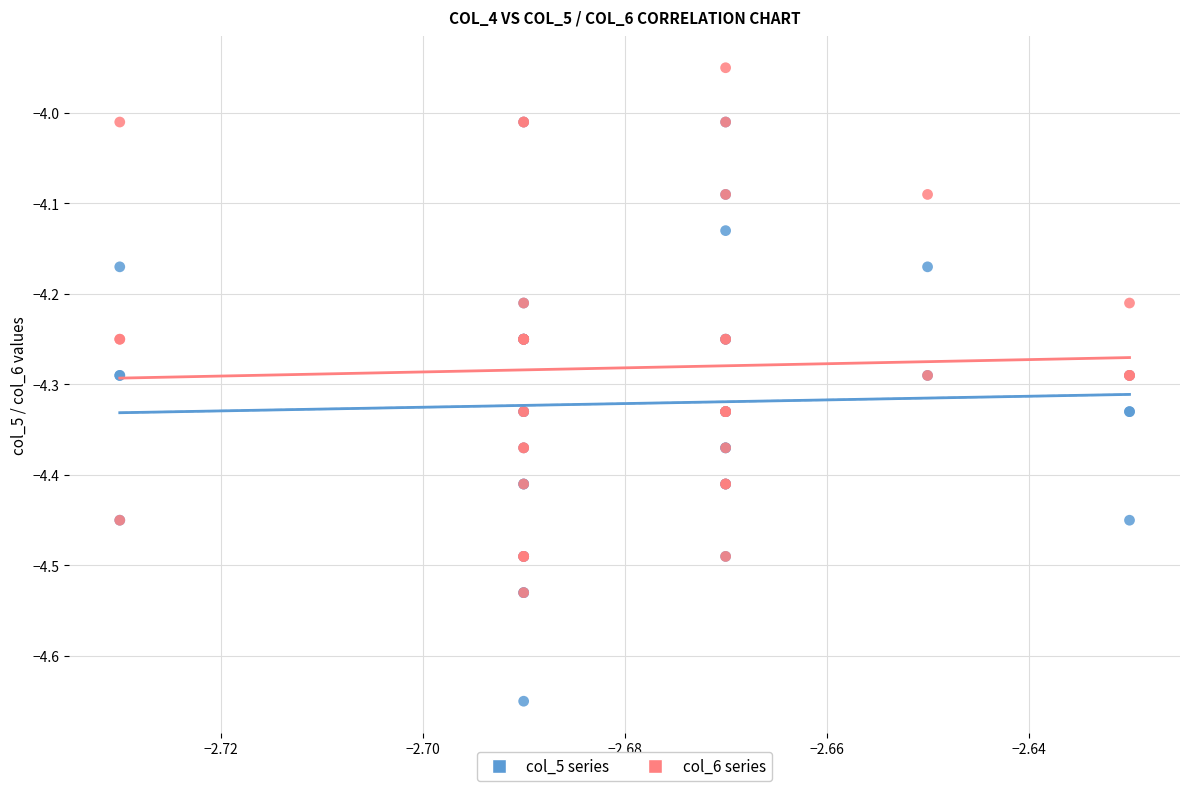

What are all the series names shown in the legend?

col_5 series, col_6 series